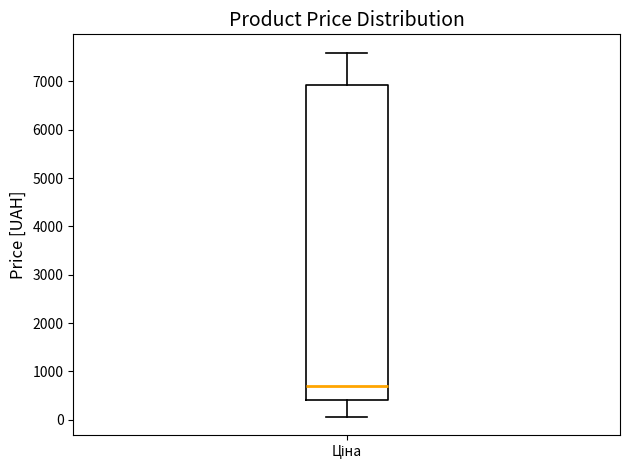

Transcribe this box plot: give where the median line is, the range the box spans, and where the two whiskers end, as read against the y-axis. The values are not printed on the chart, so give them approximately, as read against the axis.

median 700, box 400 to 6900, whiskers 100 to 7600